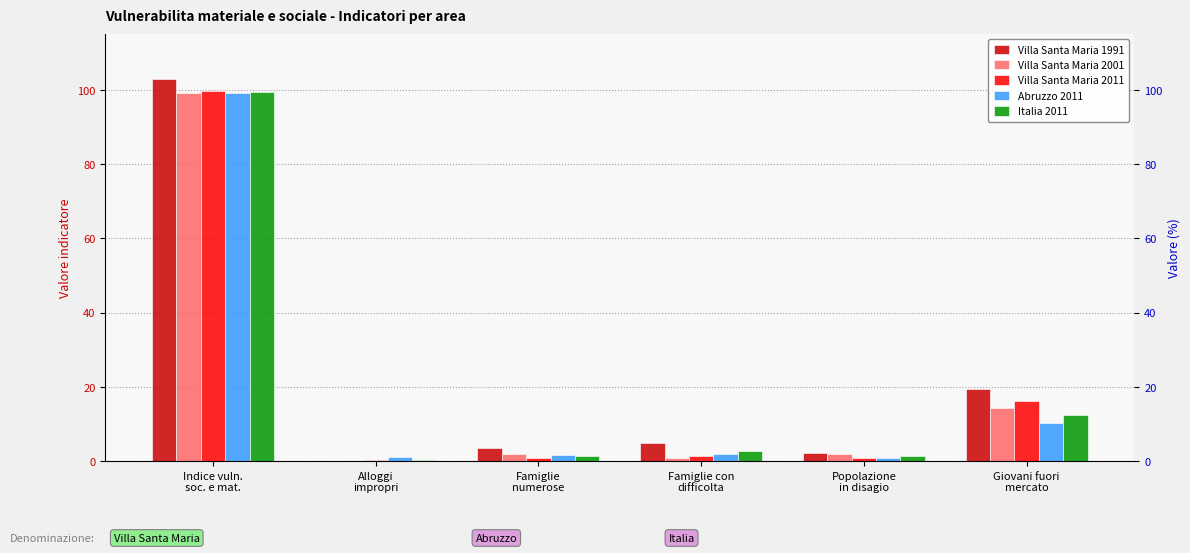

What is the total value across all series at Popolazione
in disagio?

7.4